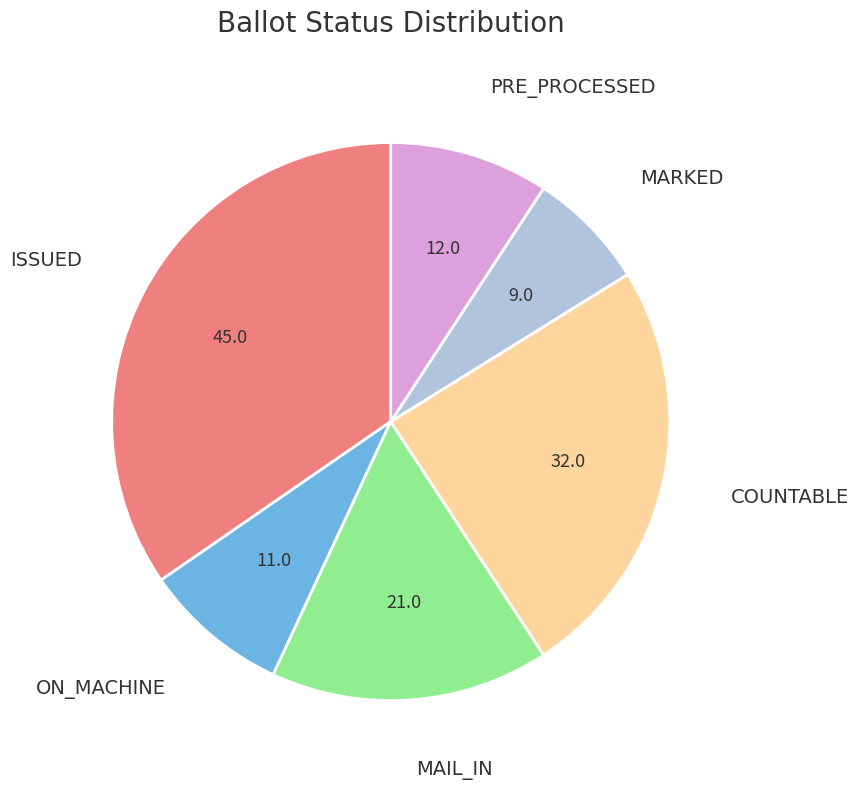

Which slice is the smallest?

MARKED